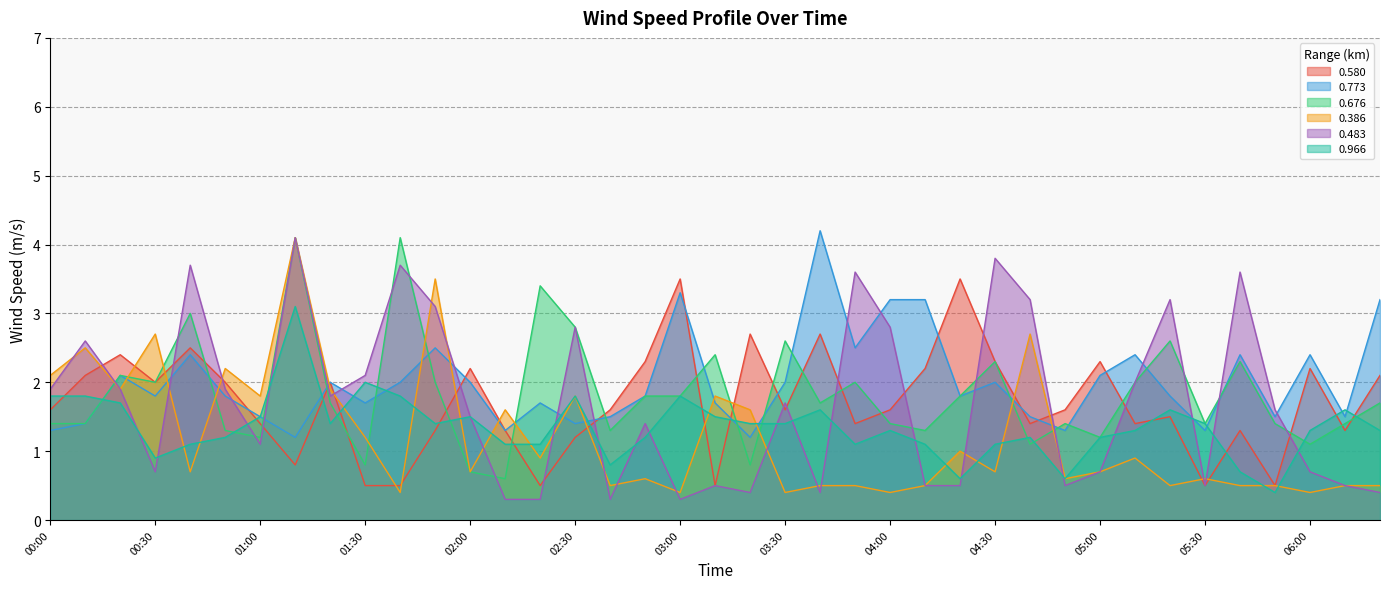

Where is 0.773 nearest to the value 2?

01:20